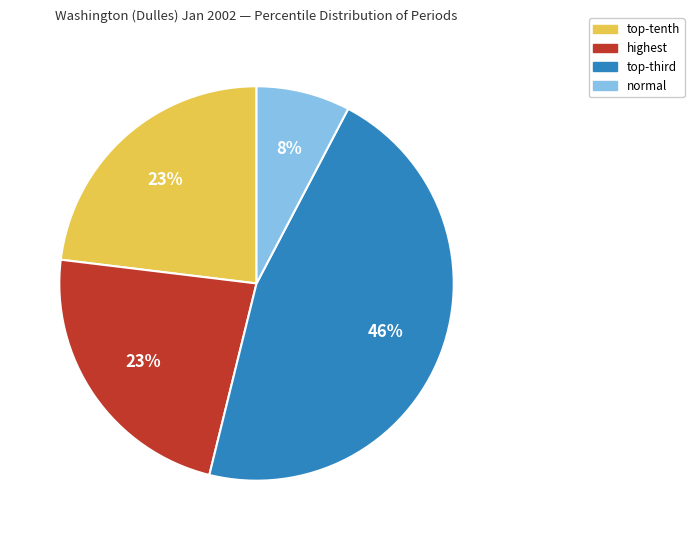

Does any single category account for the majority?

No